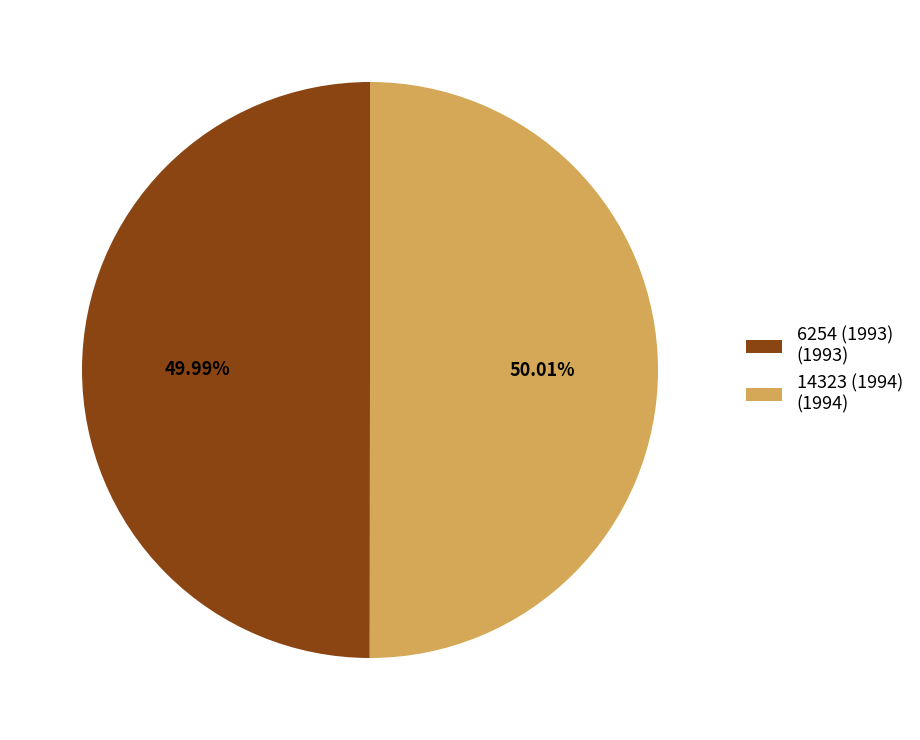

What is the ratio of the value at 6254 (1993) (1993) to the value at 14323 (1994) (1994)?

1.0